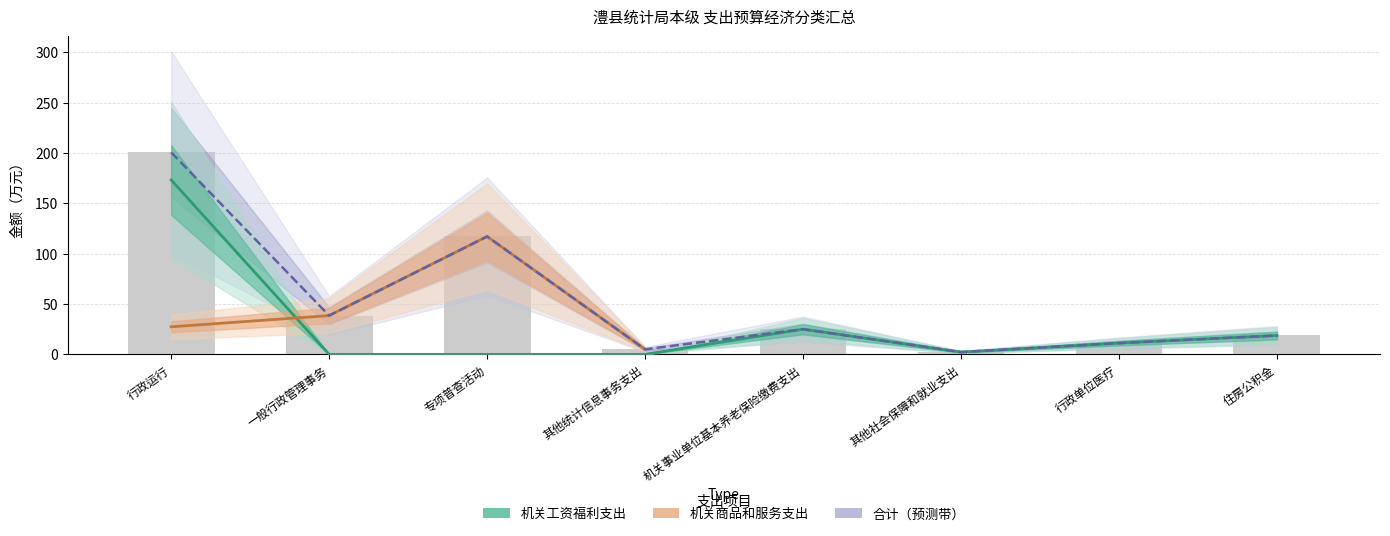

At which label does 机关商品和服务支出 reach its peak?

专项普查活动